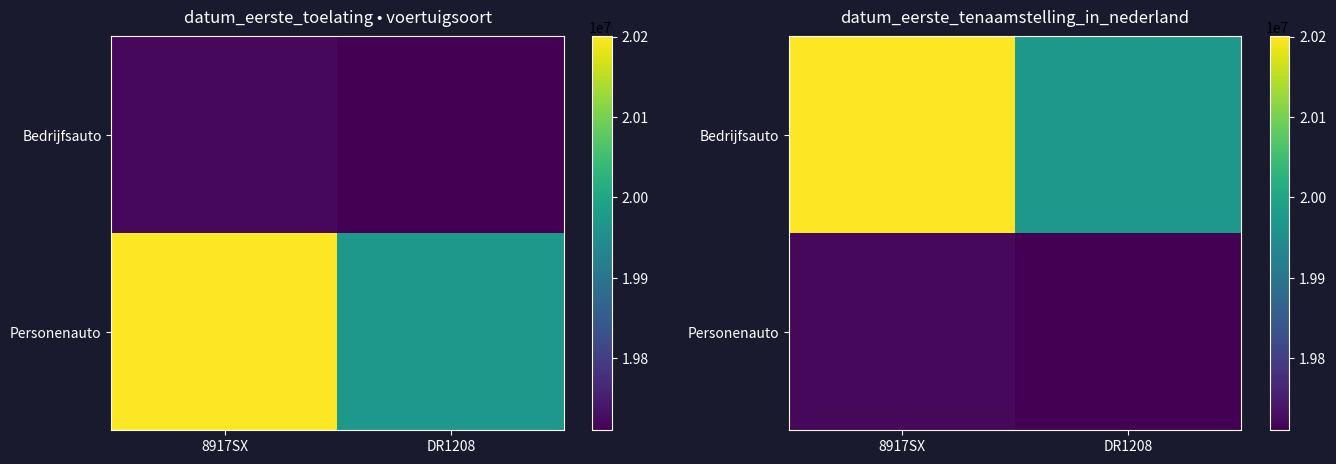

True or false: Personenauto has a value of 10256207 at 8917SX.

False